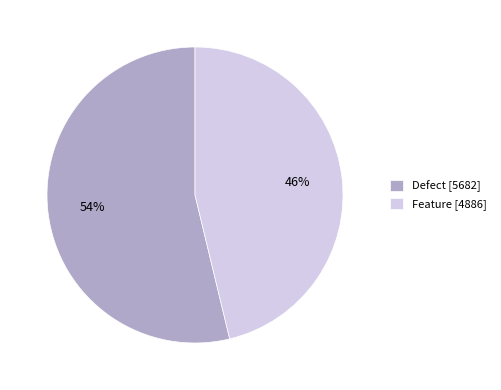

Is the sum of Feature [4886] and Defect [5682] greater than half?

Yes